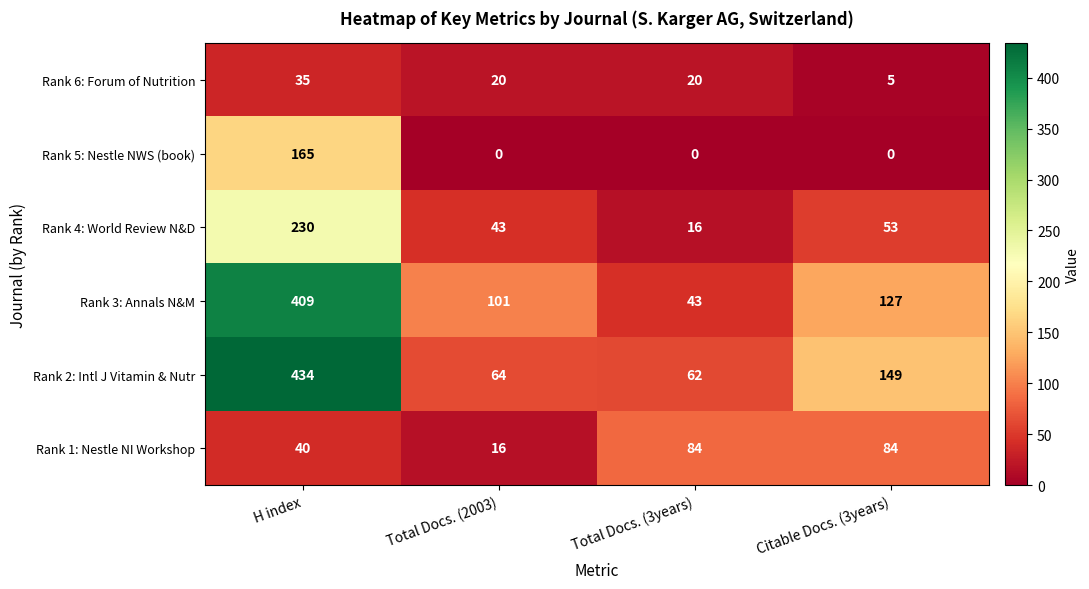

What is the sum of all Rank 1: Nestle NI Workshop values?

224